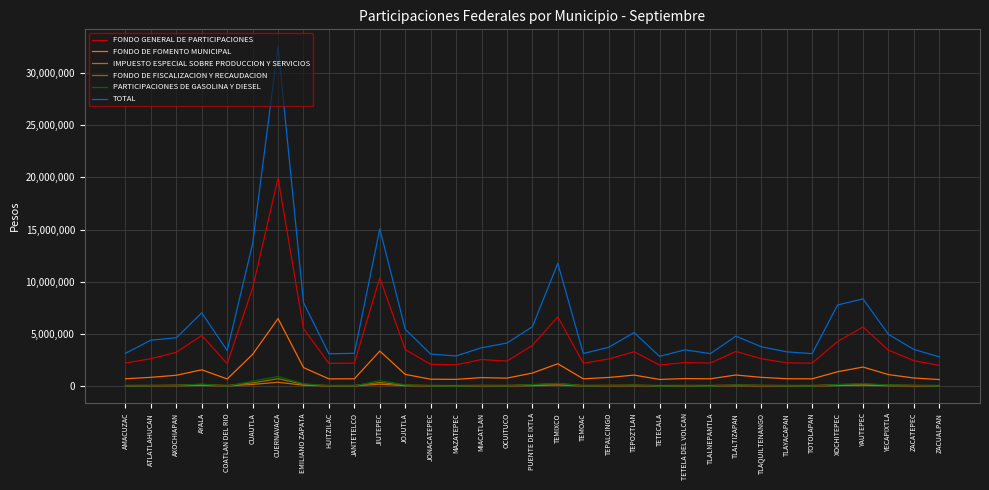

What is the average value of the IMPUESTO ESPECIAL SOBRE PRODUCCION Y SERVICIOS series?

78215